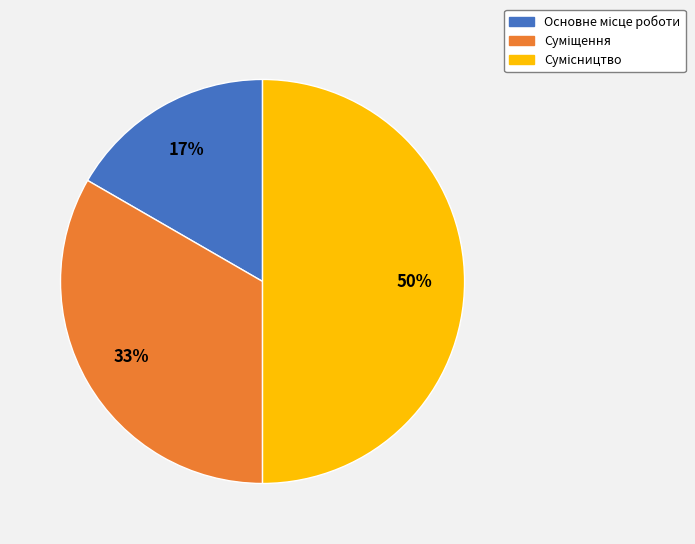

To the nearest percent, what is the average slice percentage?

33%